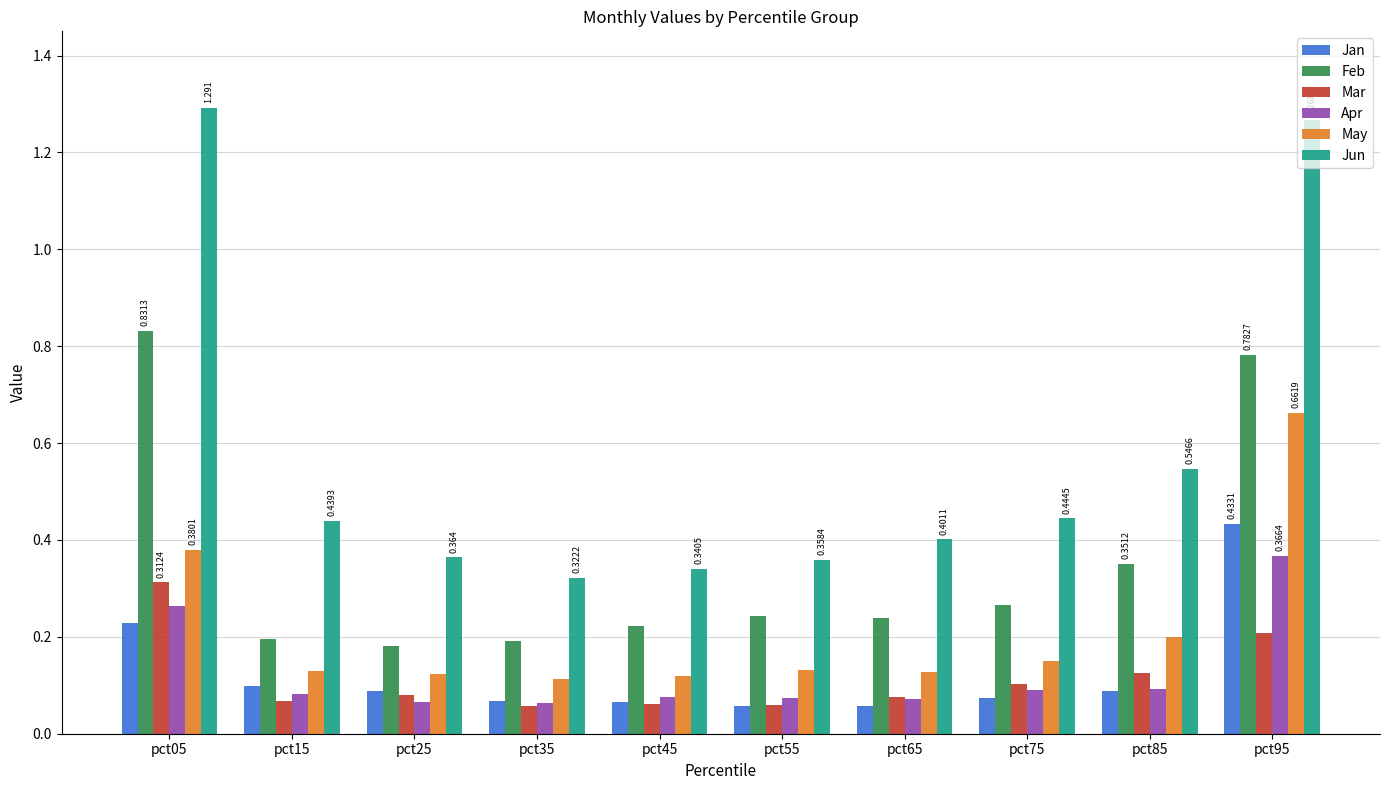

At which label does Jun reach its minimum?

pct35